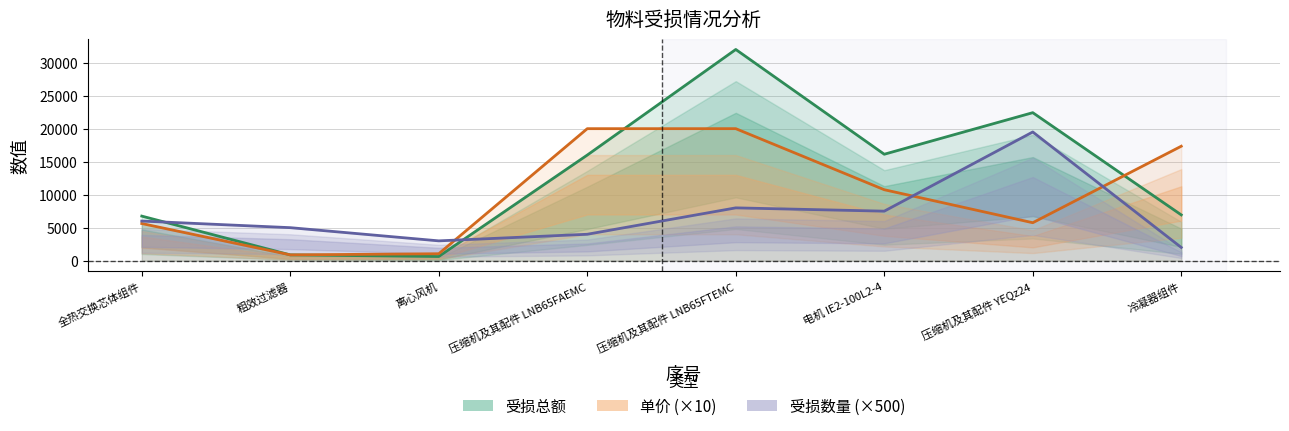

Which category has the highest value in the 单价 (×10) series?

压缩机及其配件 LNB65FAEMC